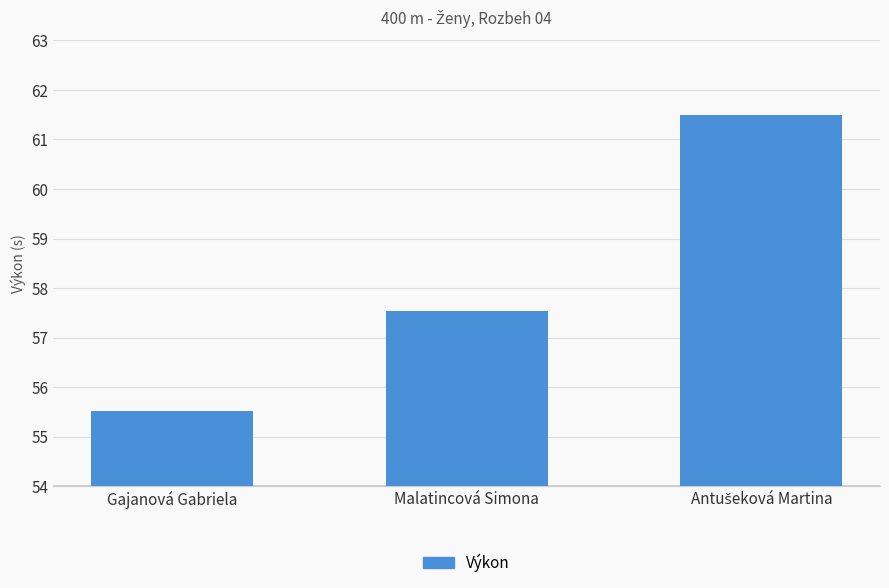

Count the number of data series in this chart.

1